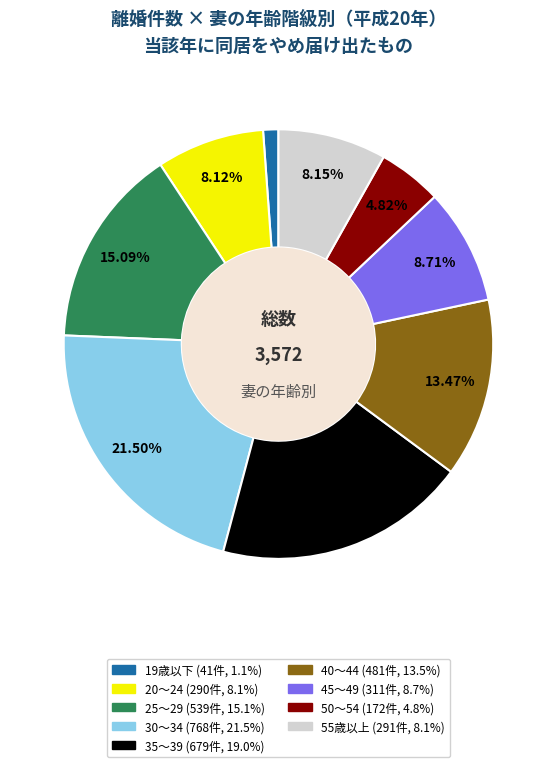

Is there any slice that represents more than half of the pie?

No